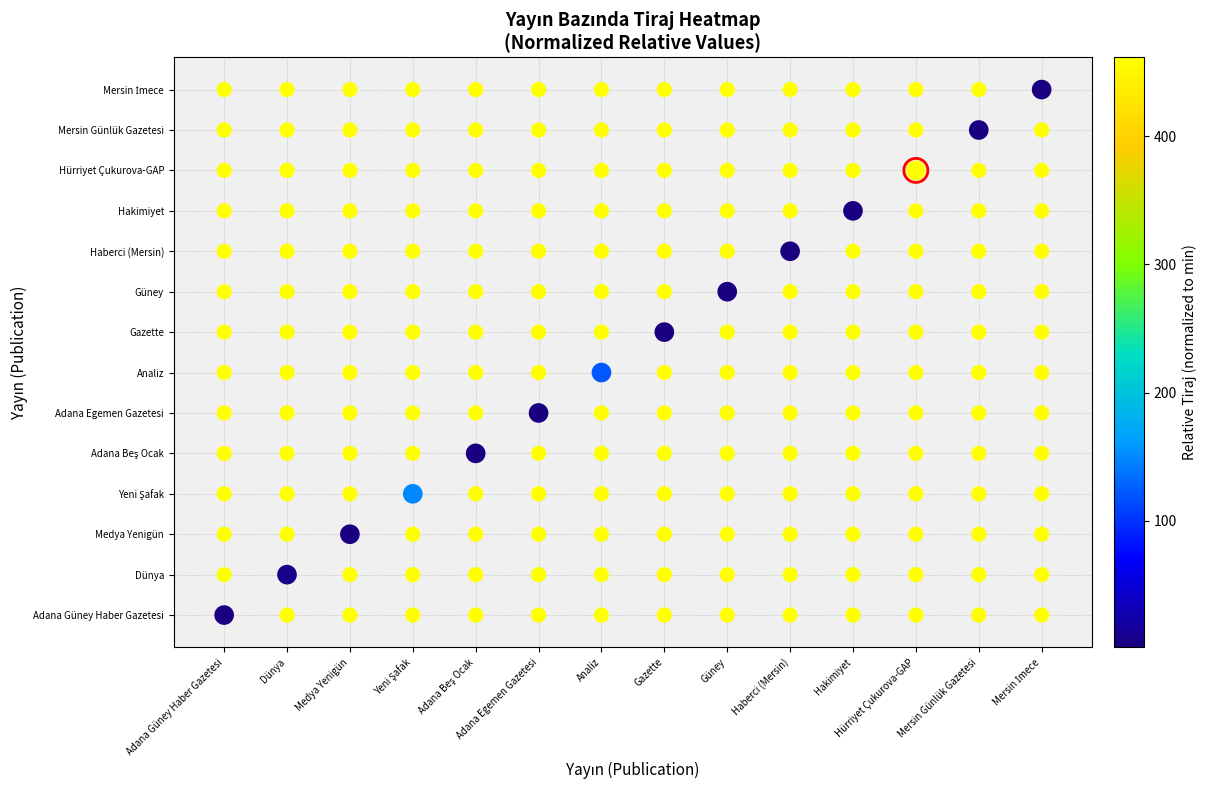

True or false: the data shows 4 at Gazette.

False